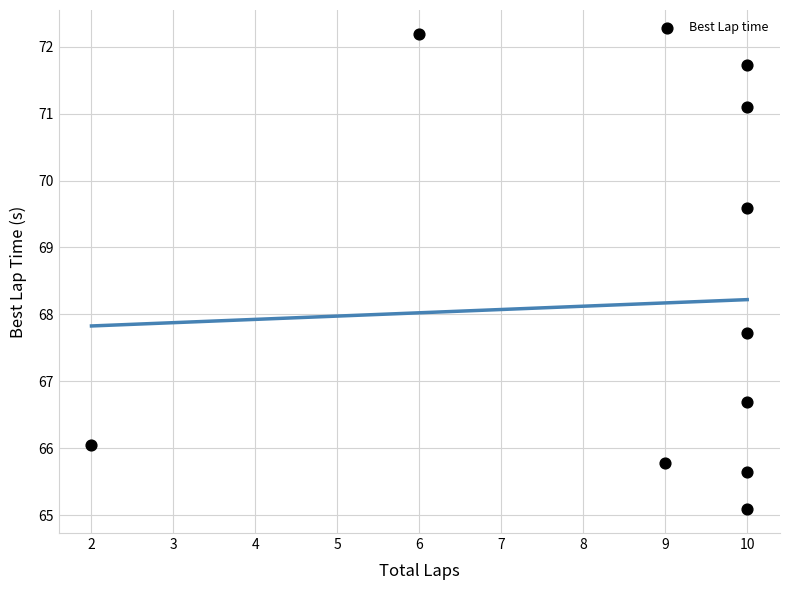

What Y value in the scatter plot is closest to 68?

67.7